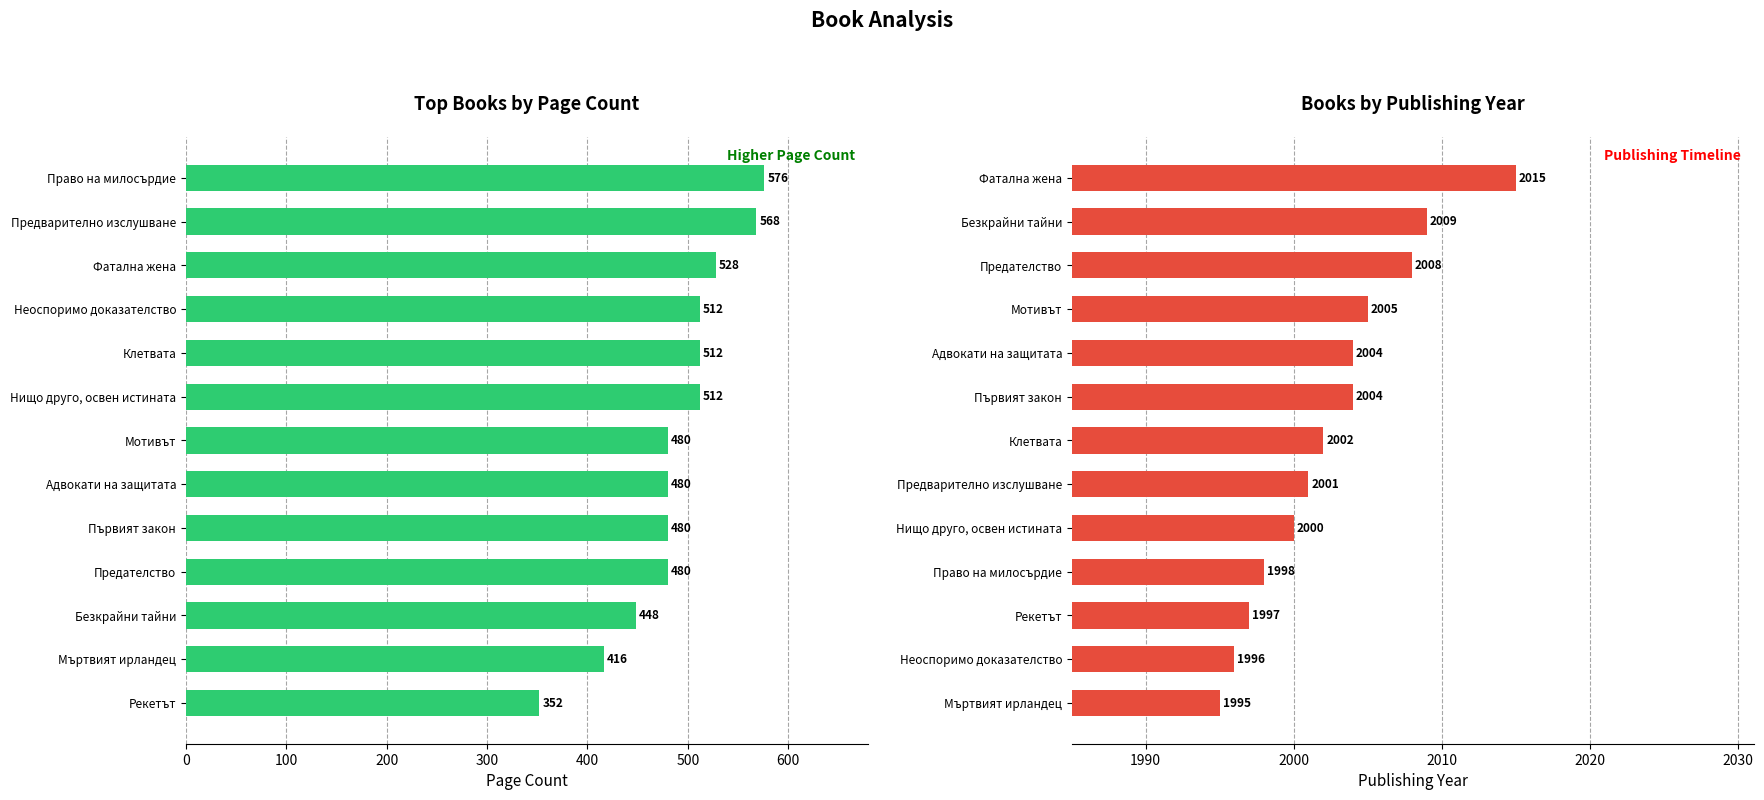

How many series are shown in this chart?

2